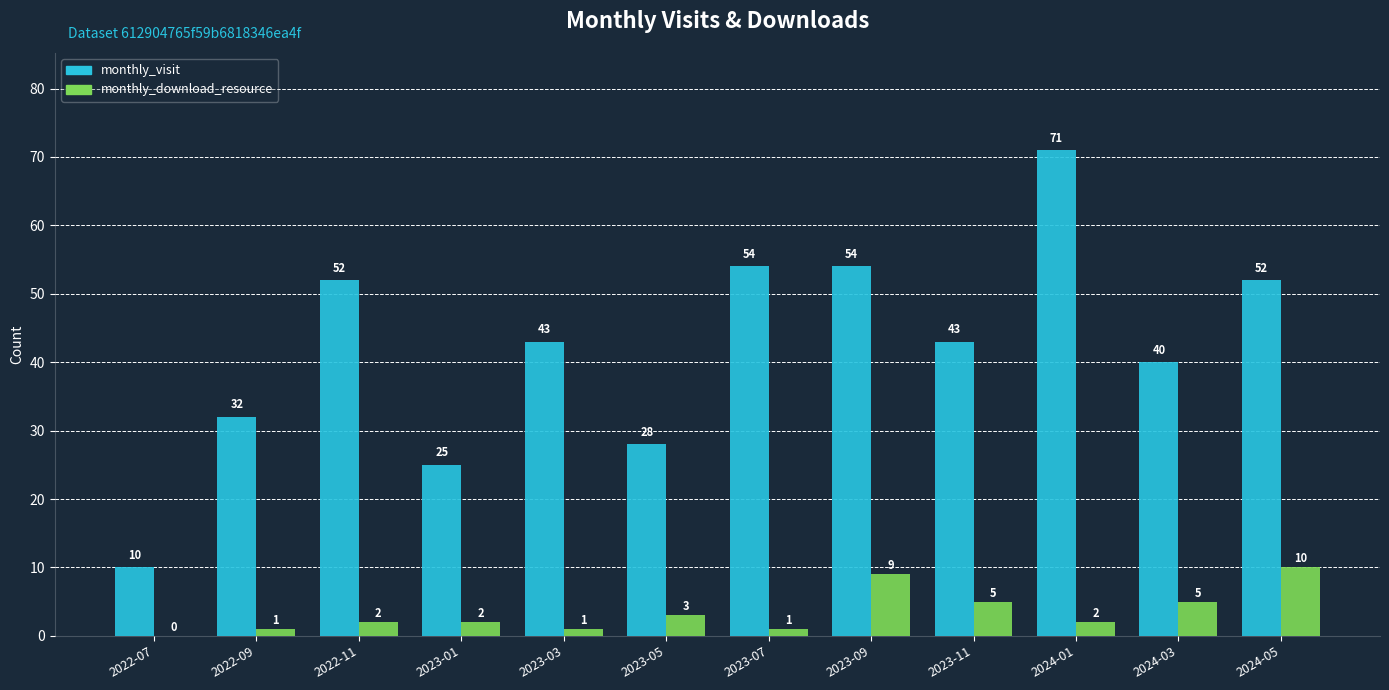

At which category is the sum across all series the highest?

2024-01